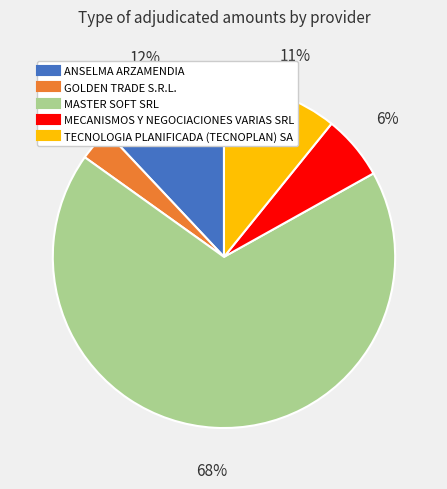

Is ANSELMA ARZAMENDIA the majority of the pie?

No